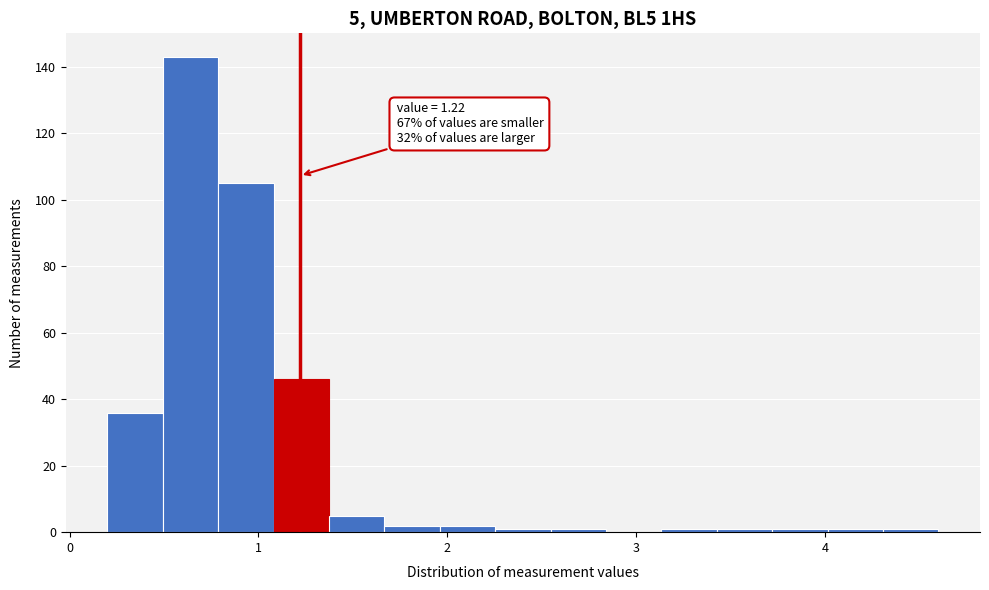

Read against the x-axis, roughly where is the centre of the tallest bar?

0.6